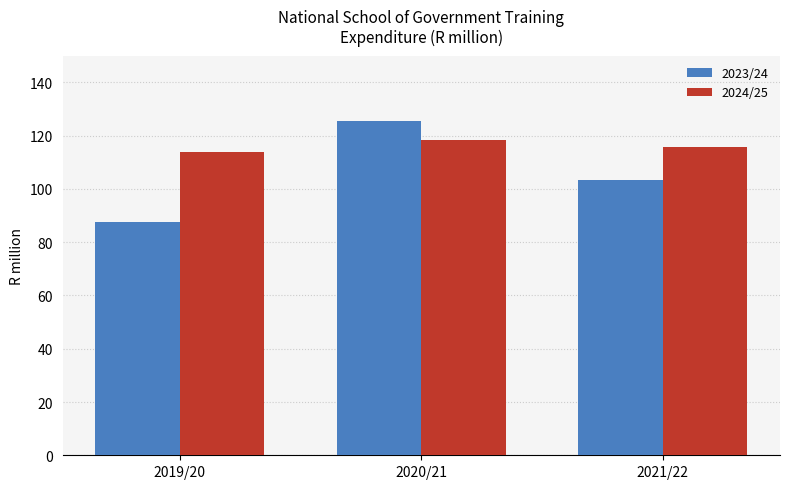

What is the average value of the 2023/24 series?

105.5